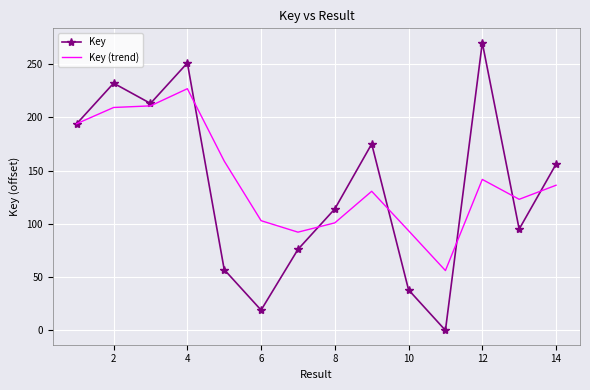

Which series has the largest range (max minus min)?

Key